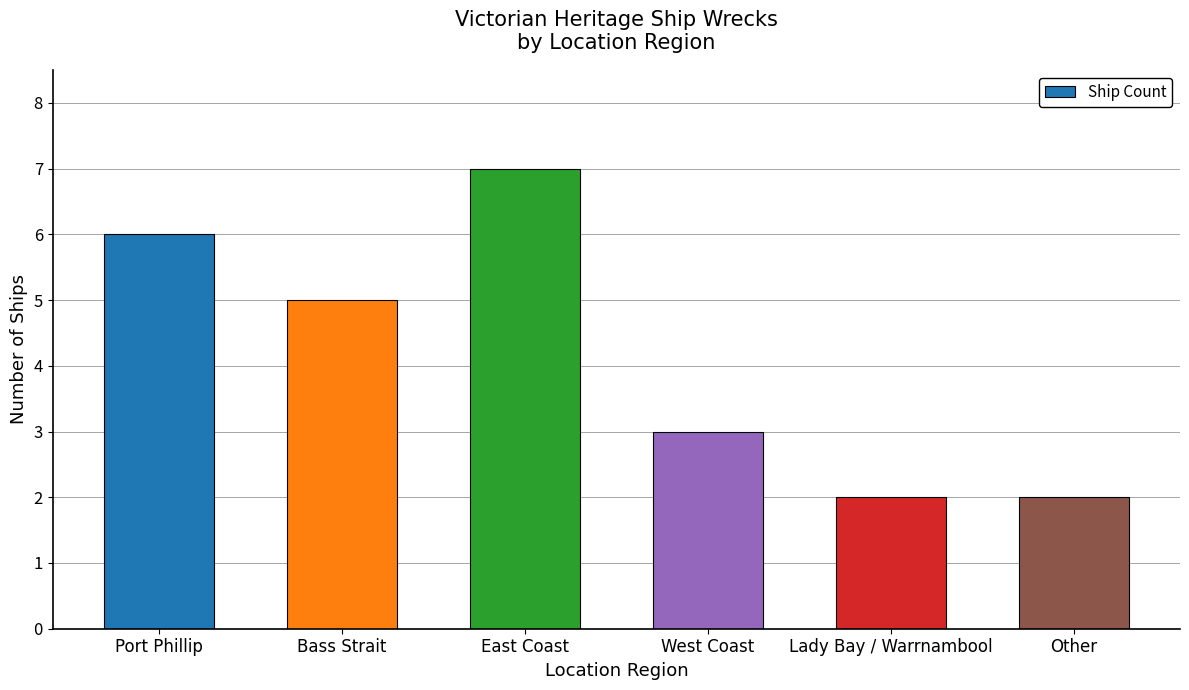

Reading left to right, extract all data points from this chart.

6	5	7	3	2	2